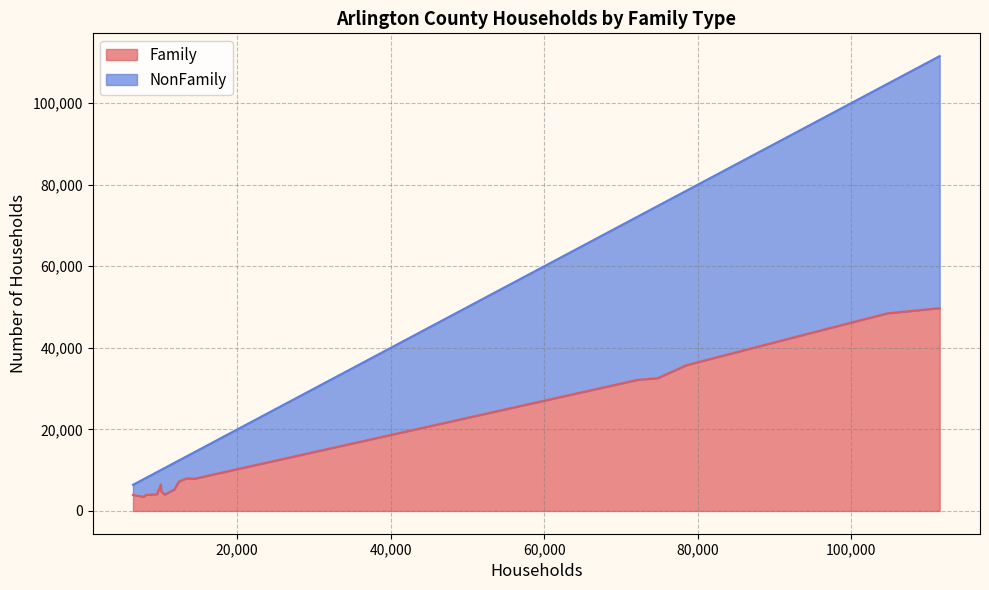

List the series in order of their overall mean, lowest first.

Family, NonFamily